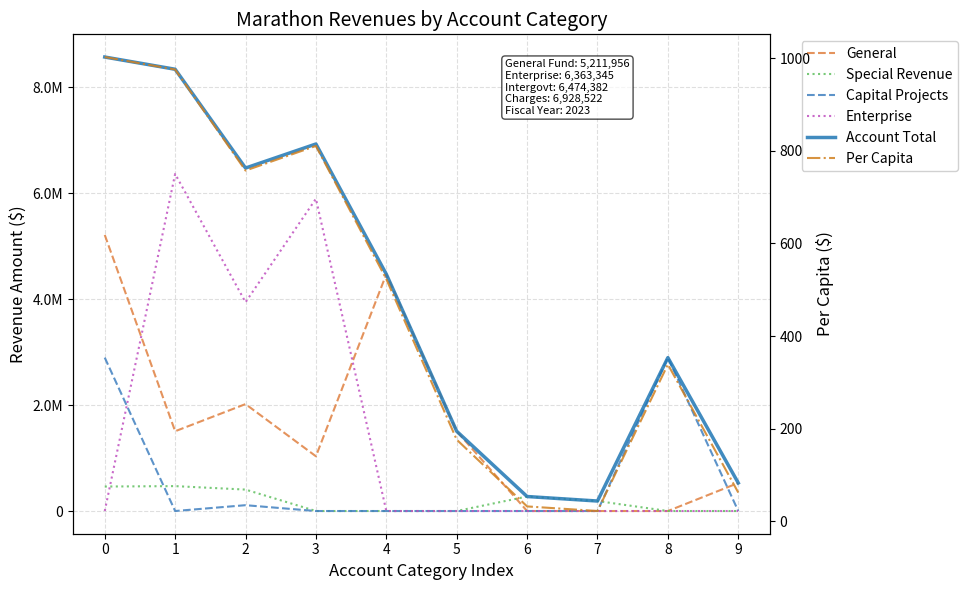

How many lines are shown in the chart?

6